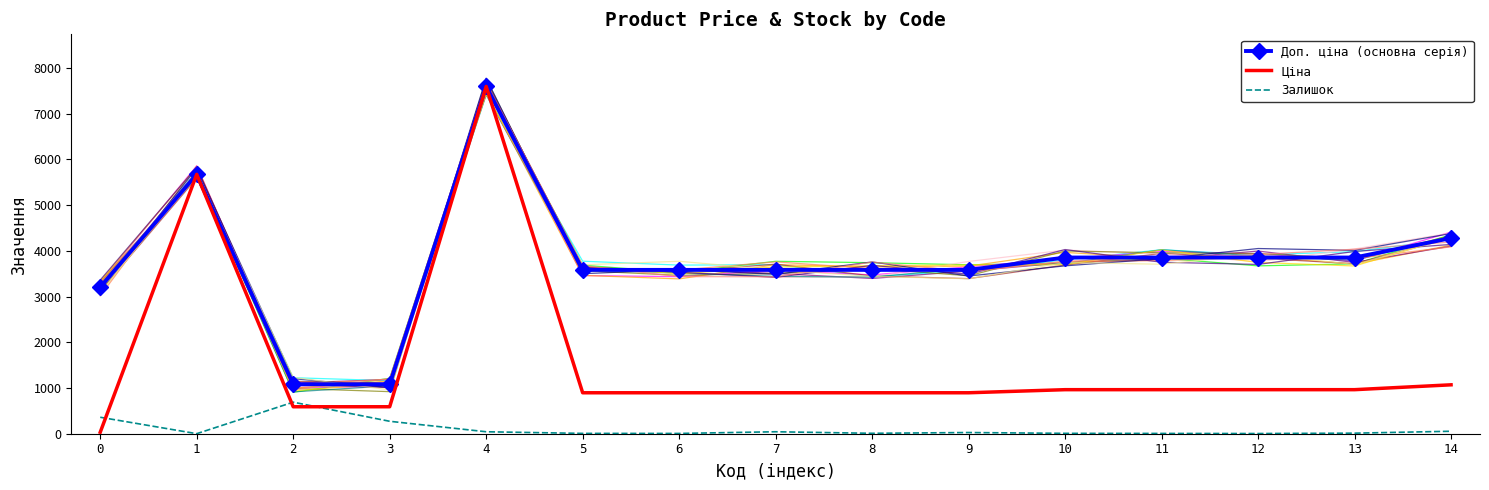

What is the spread (max minus min) of values at 0?

3172.9